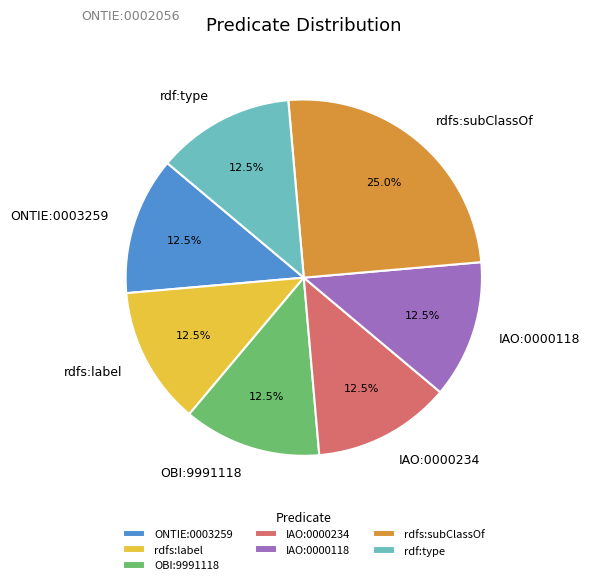

Does rdfs:subClassOf account for over 50% of the chart?

No